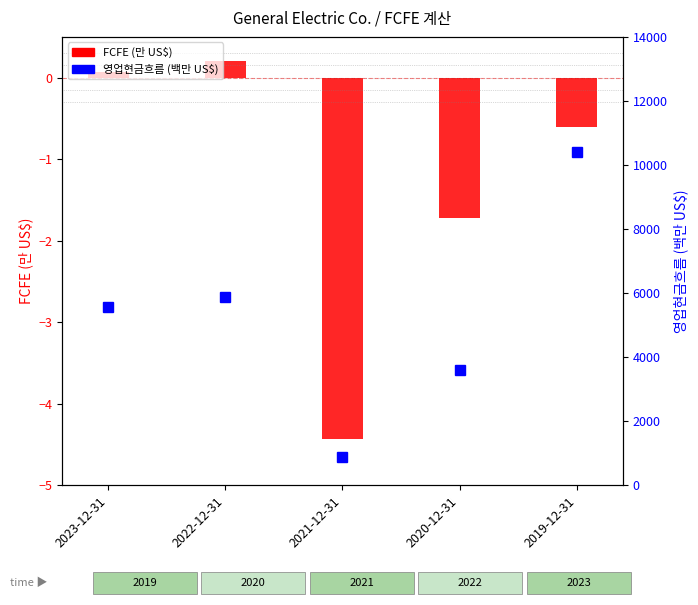

What is the total value across all series at 2022-12-31?

5864.2